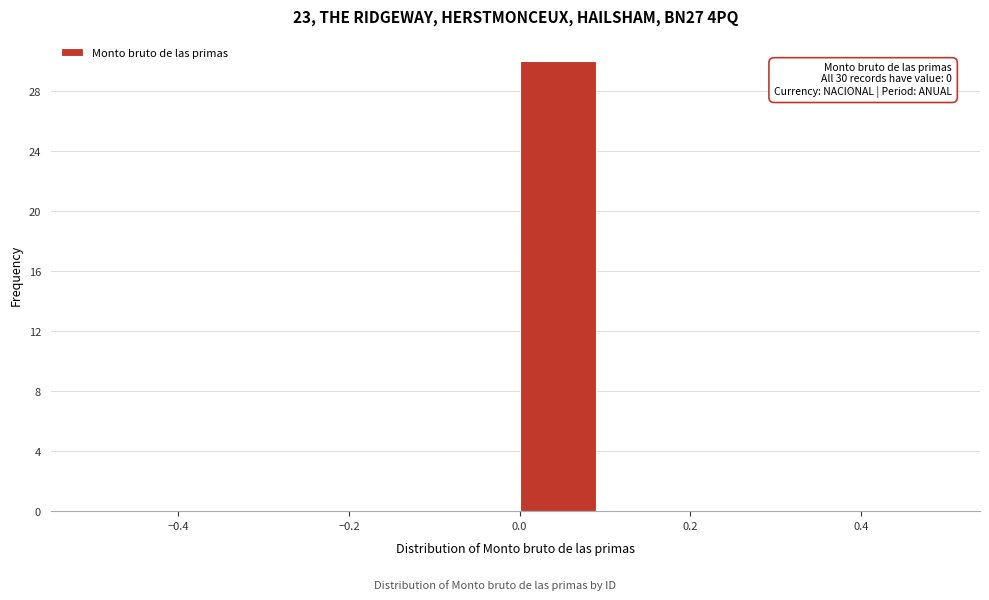

Over which range of the x-axis is the bar tallest?

0.0 to 0.1